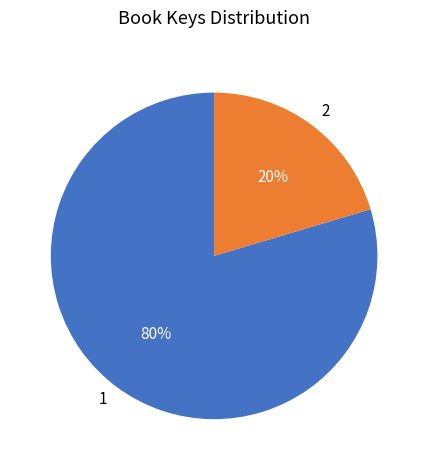

Is it true that 1 is 80% of the pie?

True